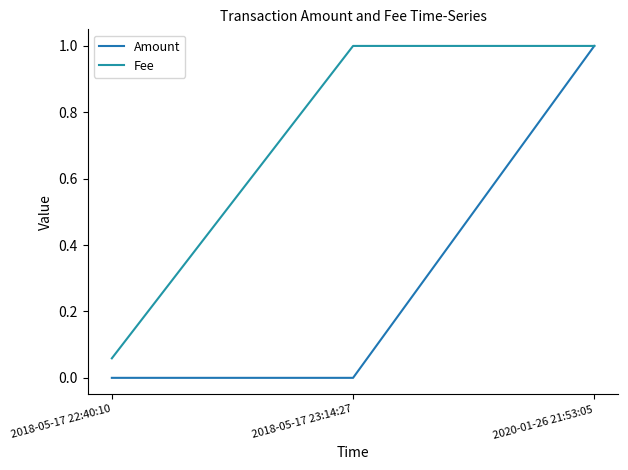

How many distinct data groups are displayed?

2